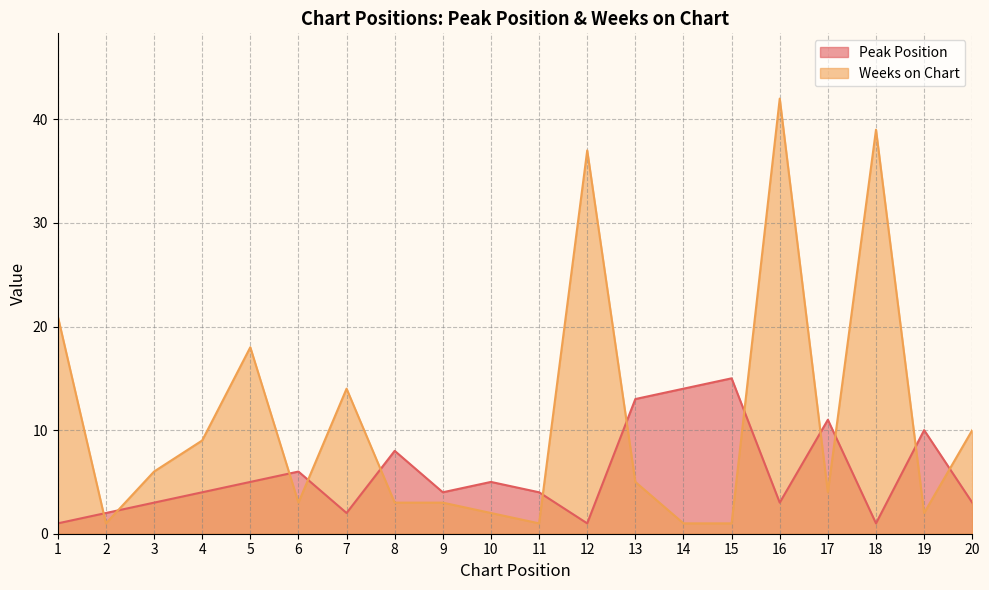

What is the maximum value for Weeks on Chart?

42